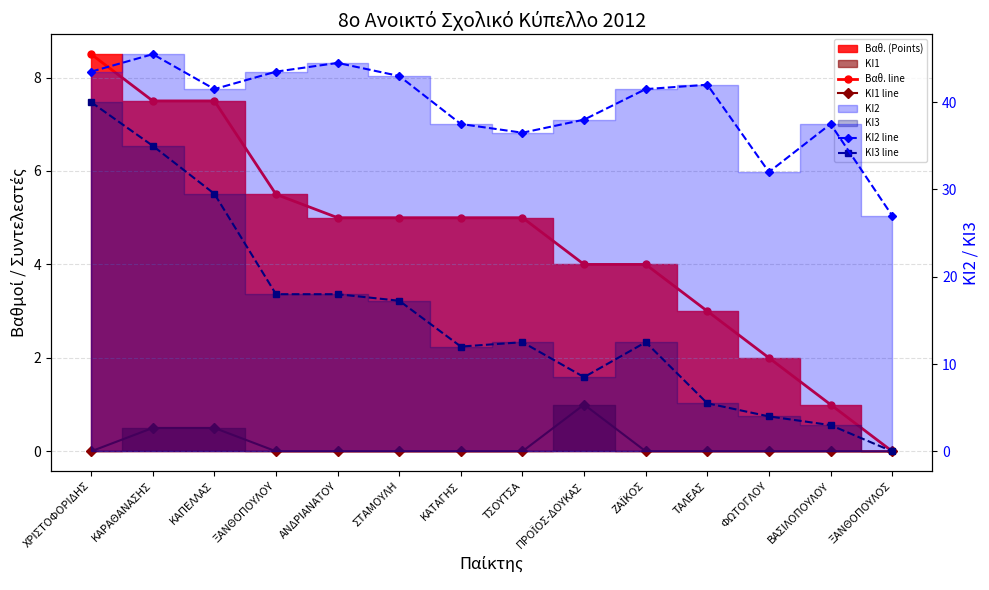

True or false: ΚΙ2 line has a value of 37.5 at ΚΑΤΑΓΗΣ.

True